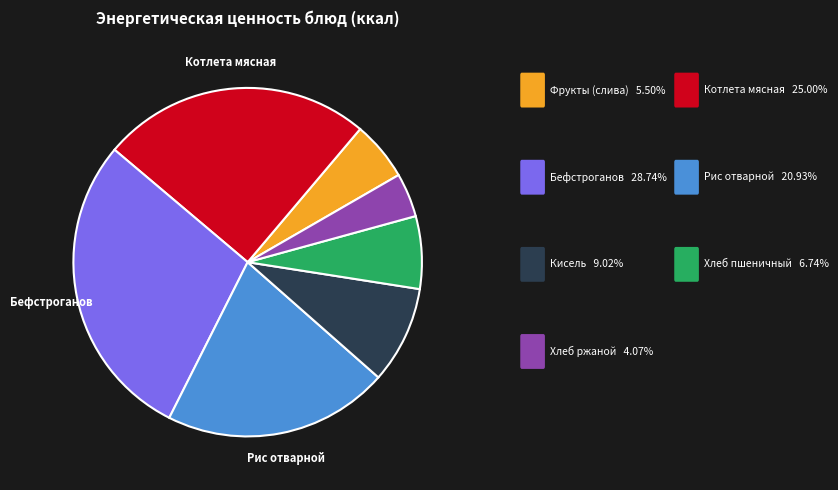

Is there a majority slice in this chart?

No